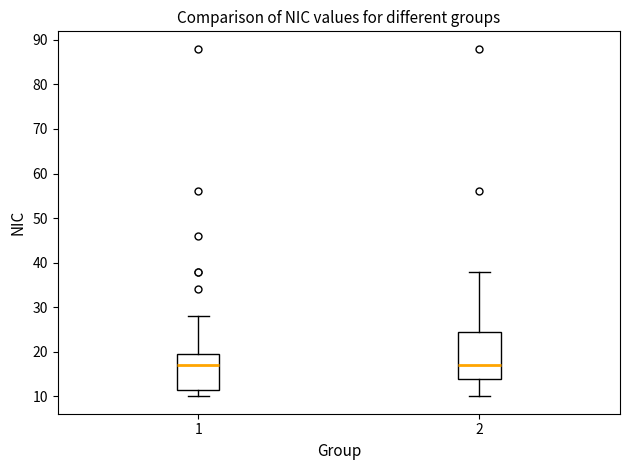

Comparing the boxes themselves (not the whiskers), which one is the tallest?

2